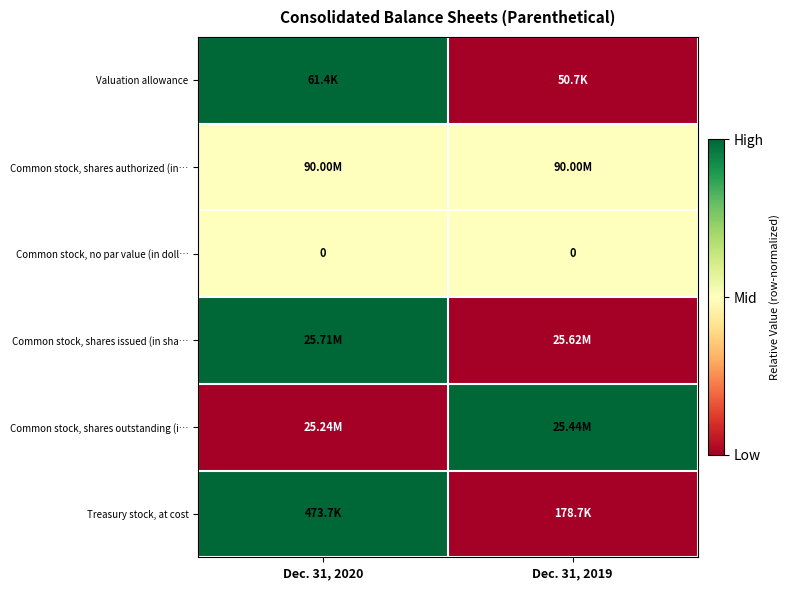

At which label is Common stock, shares outstanding (i… closest to 0?

Dec. 31, 2020